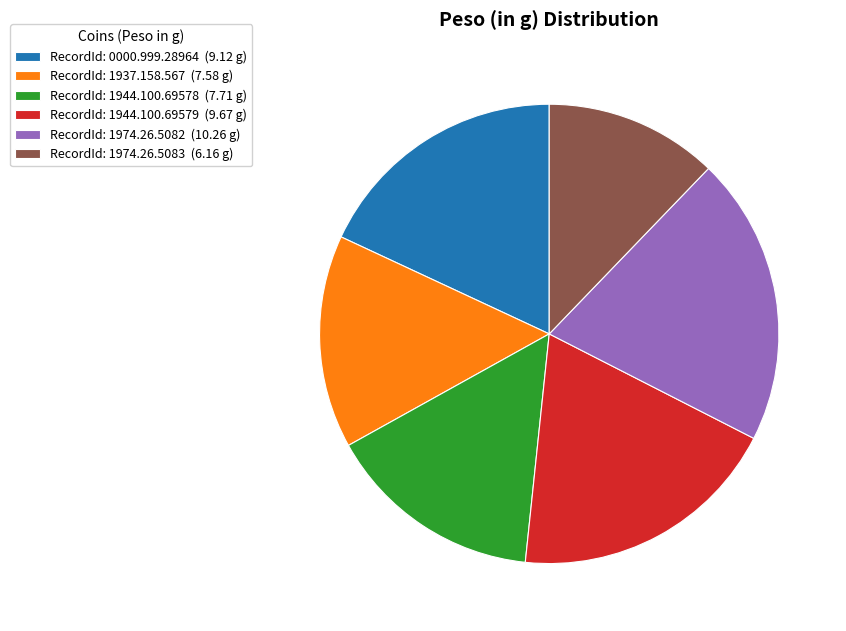

The RecordId: 0000.999.28964 (9.12 g) slice represents 18% of the pie. True or false?

True